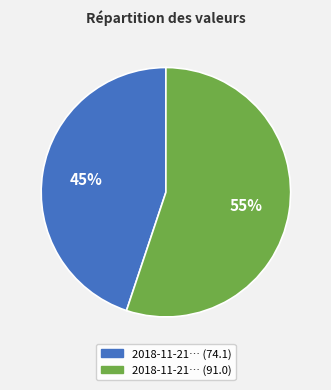

How many segments does this pie chart have?

2